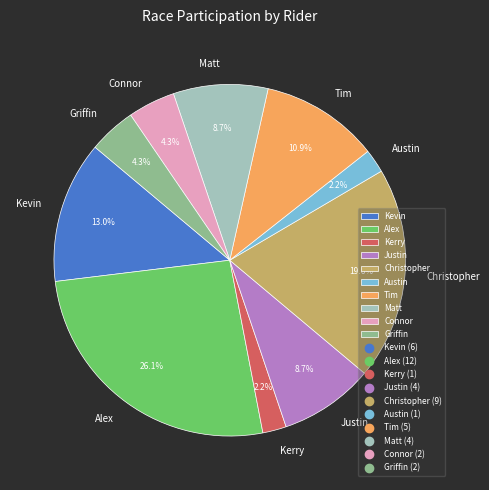

To the nearest percent, what portion does Austin represent?

2%